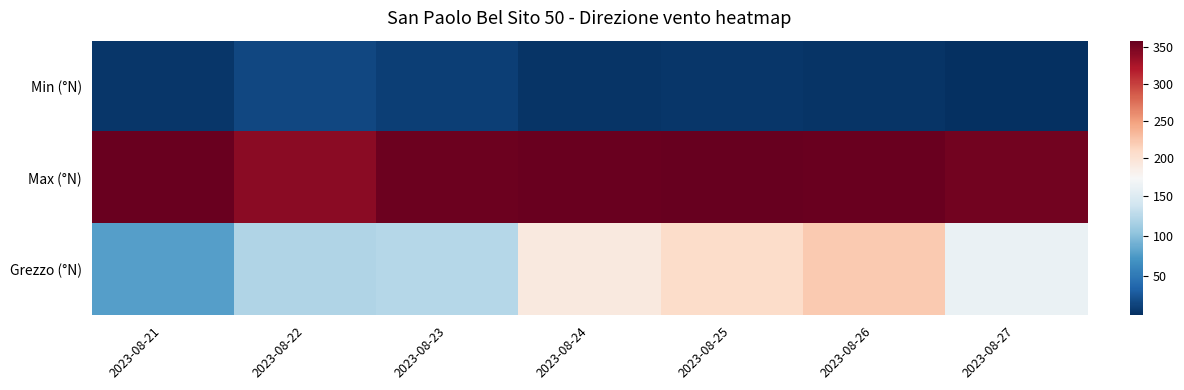

At how many categories does at least one series exceed 317?

7